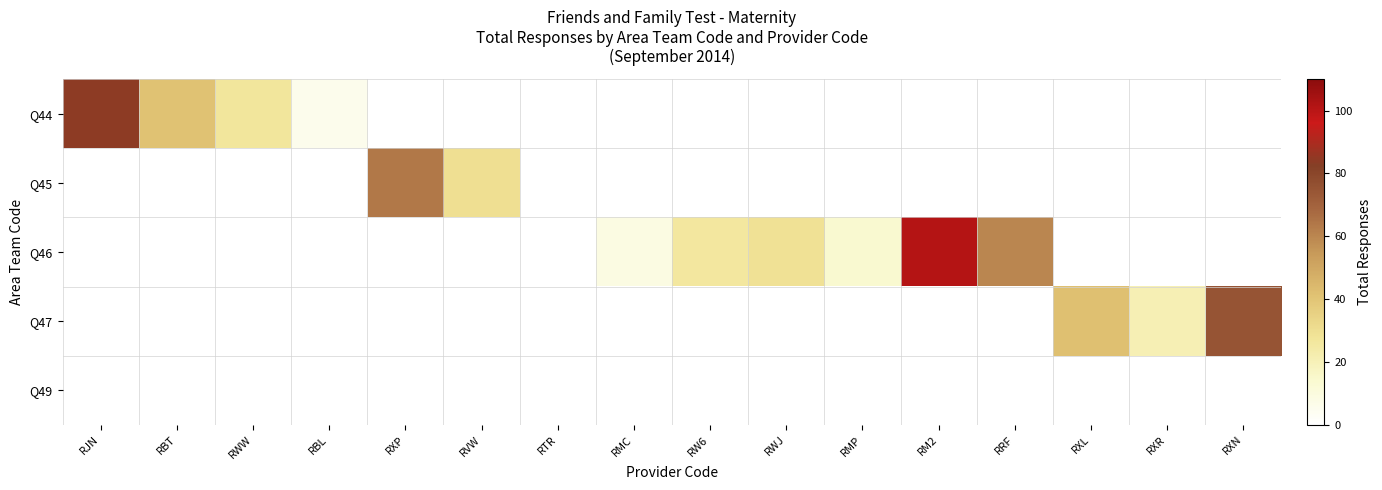

At which category is the sum across all series the highest?

RM2